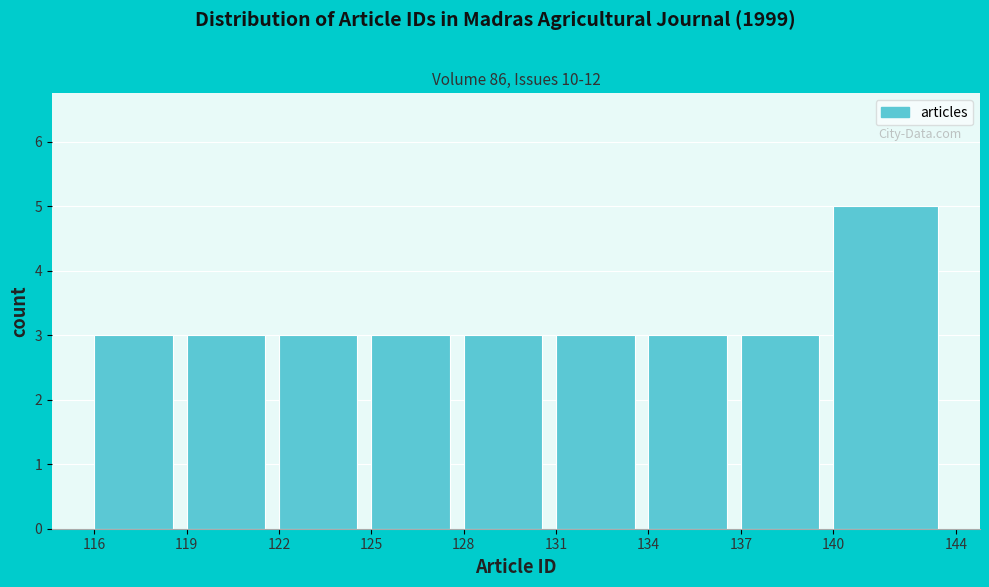

Over which range of the x-axis is the bar tallest?

140 to 144